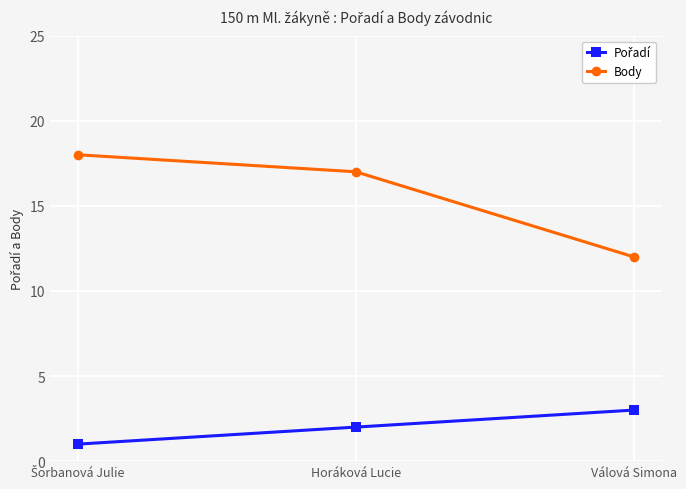

What is the difference between the highest and lowest values at Válová Simona?

9